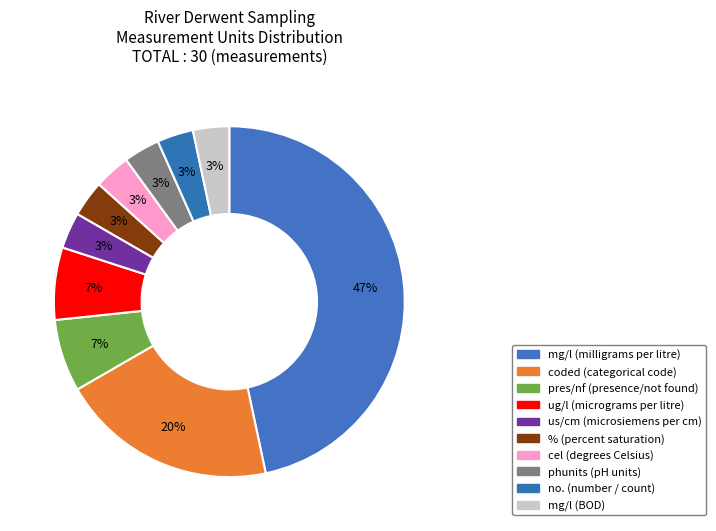

Which slice is the largest?

mg/l